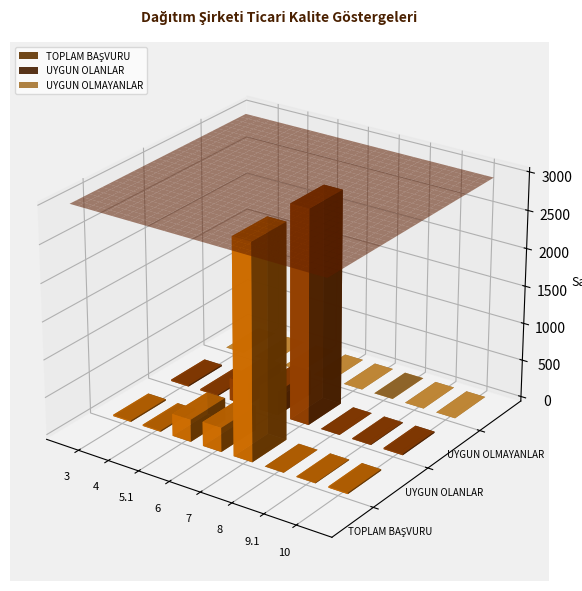

Which series changed the most between 3 and 10?

TOPLAM BAŞVURU